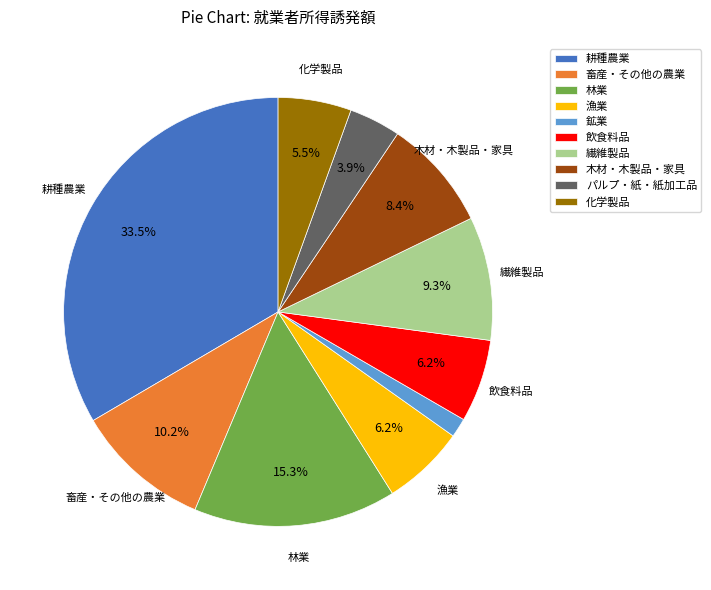

Is 漁業 the majority of the pie?

No